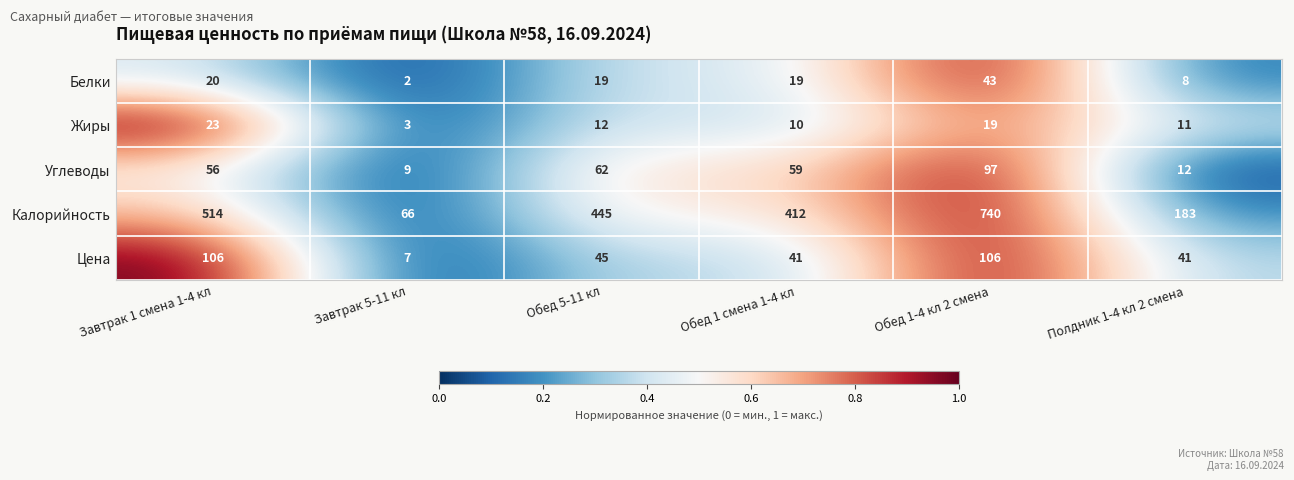

What is the sum of all Цена values?

346